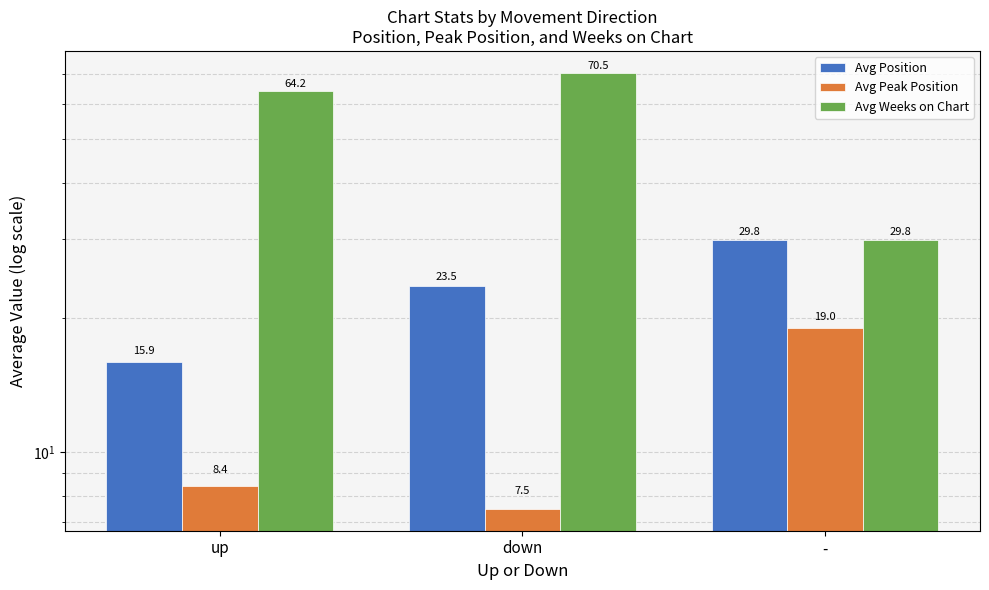

Rank the categories by Avg Position value from lowest to highest.

up, down, -